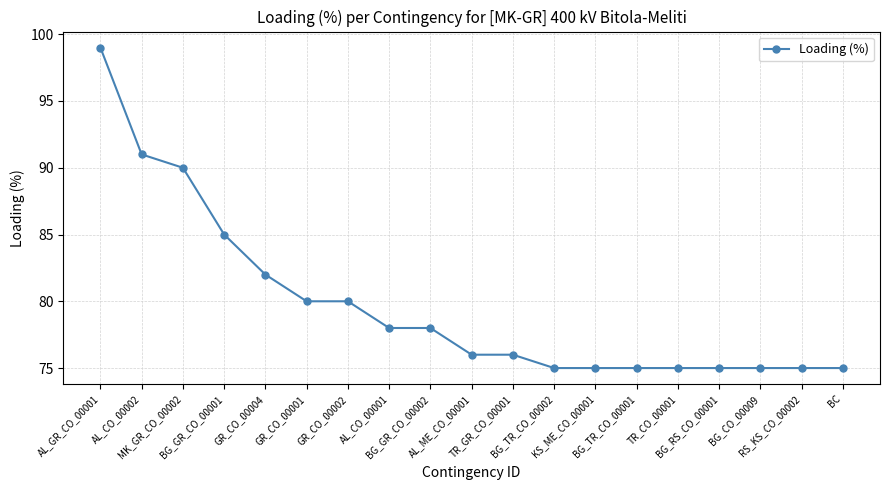

What is the difference between the second highest and minimum values?

16